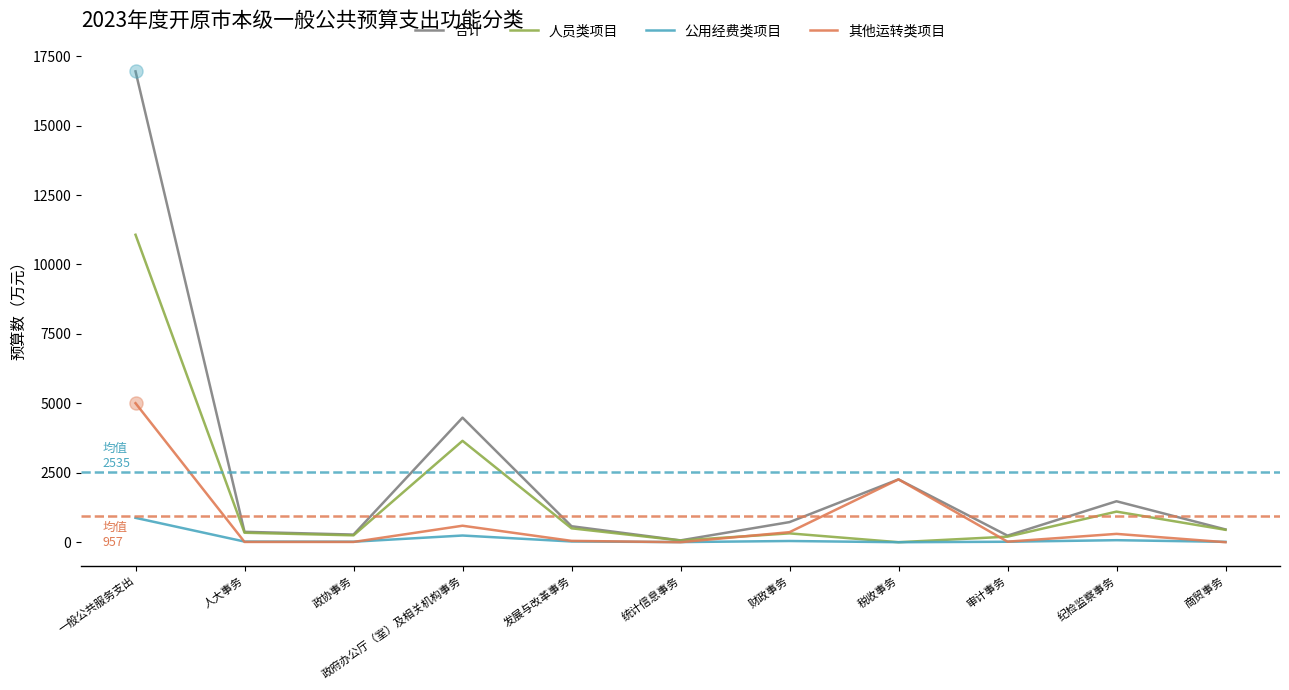

At how many categories does at least one series exceed 11881?

1